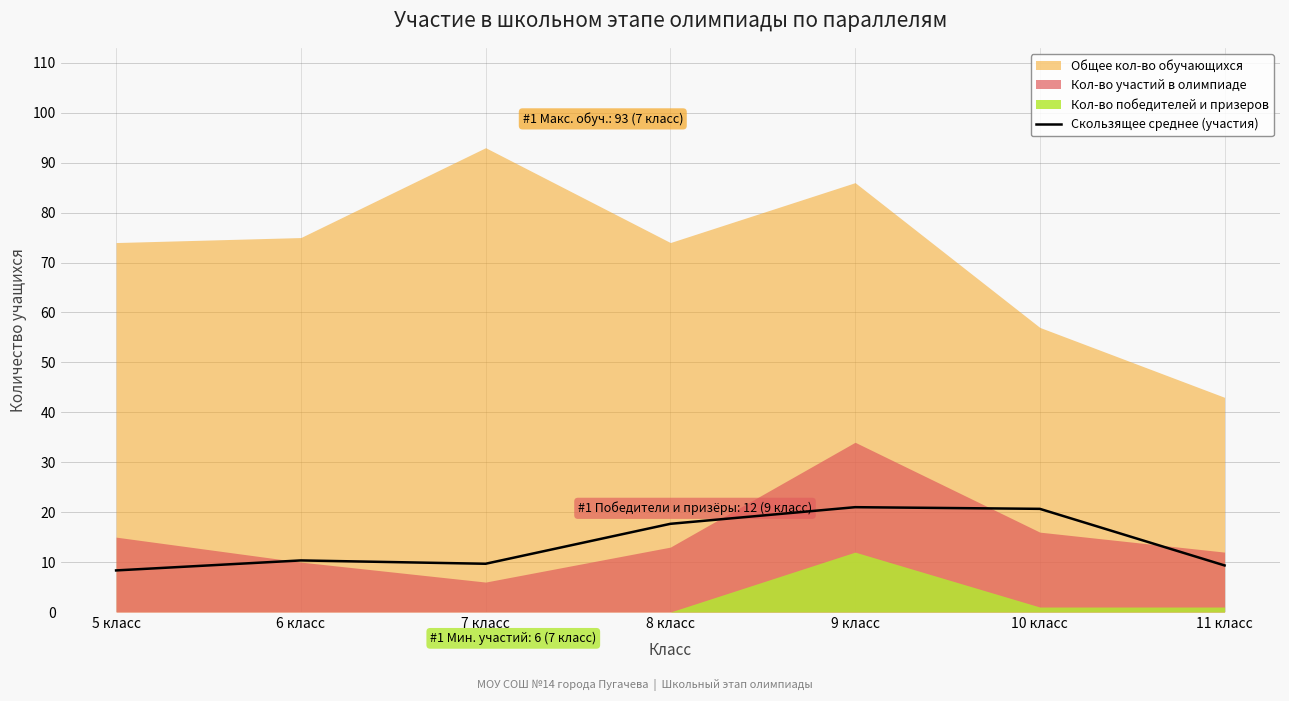

Which has a higher value, 5 класс or 10 класс?

10 класс